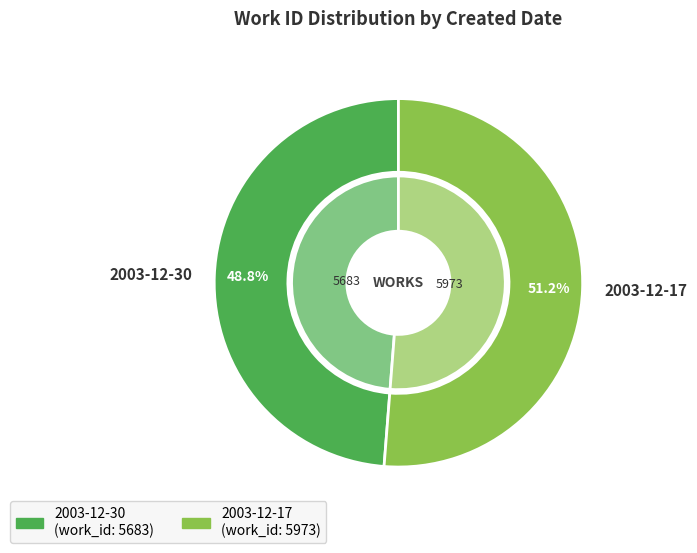

What is the change in value from 2003-12-30 to 2003-12-17?

+290